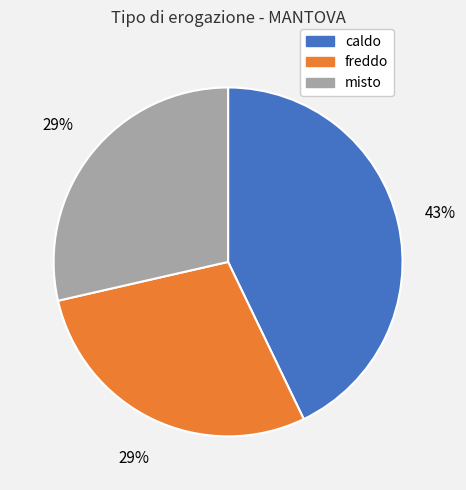

Which slice is the largest?

caldo